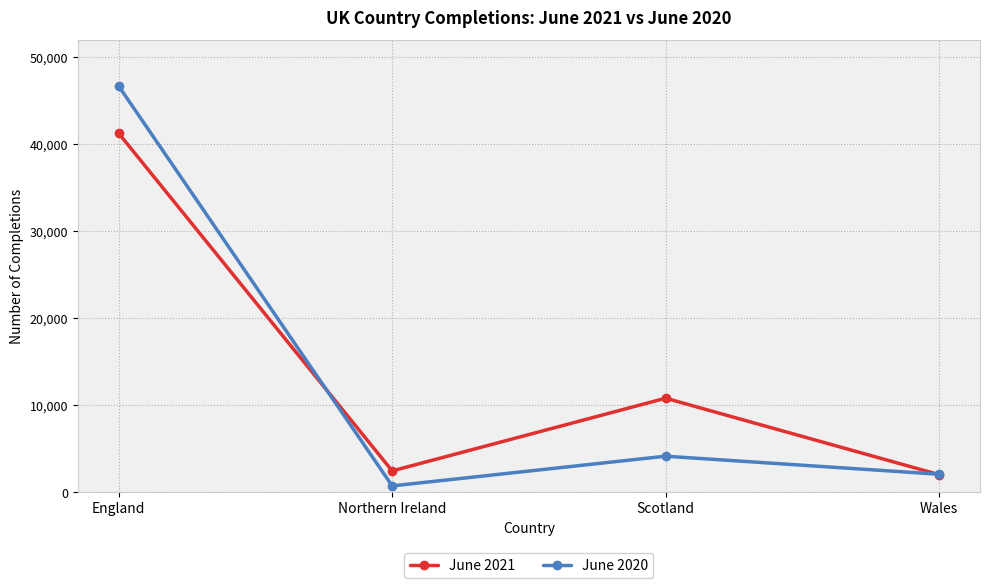

At which label does June 2021 first exceed 10763?

England